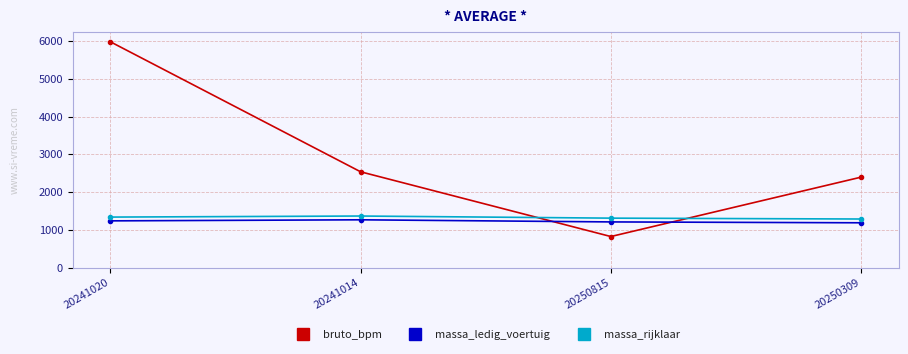

Between which two adjacent categories do bruto_bpm and massa_ledig_voertuig first intersect?

20241014 and 20250815